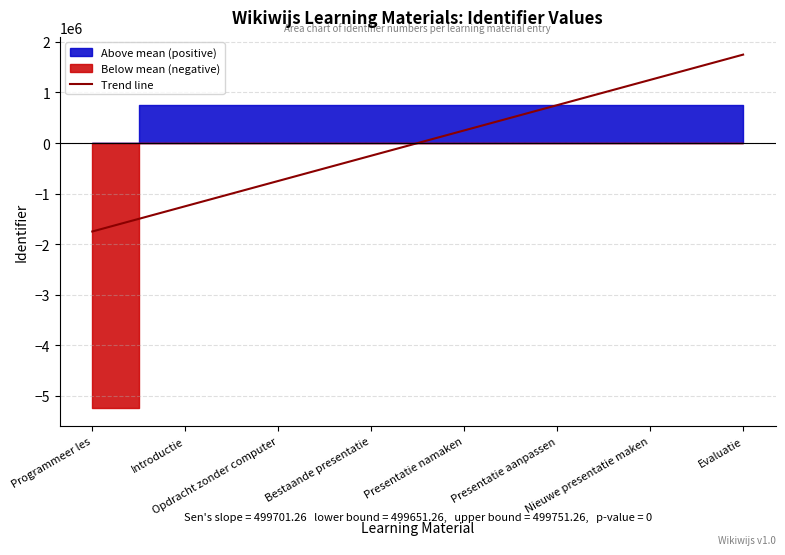

Which has a higher value, Evaluatie or Programmeer les?

Evaluatie